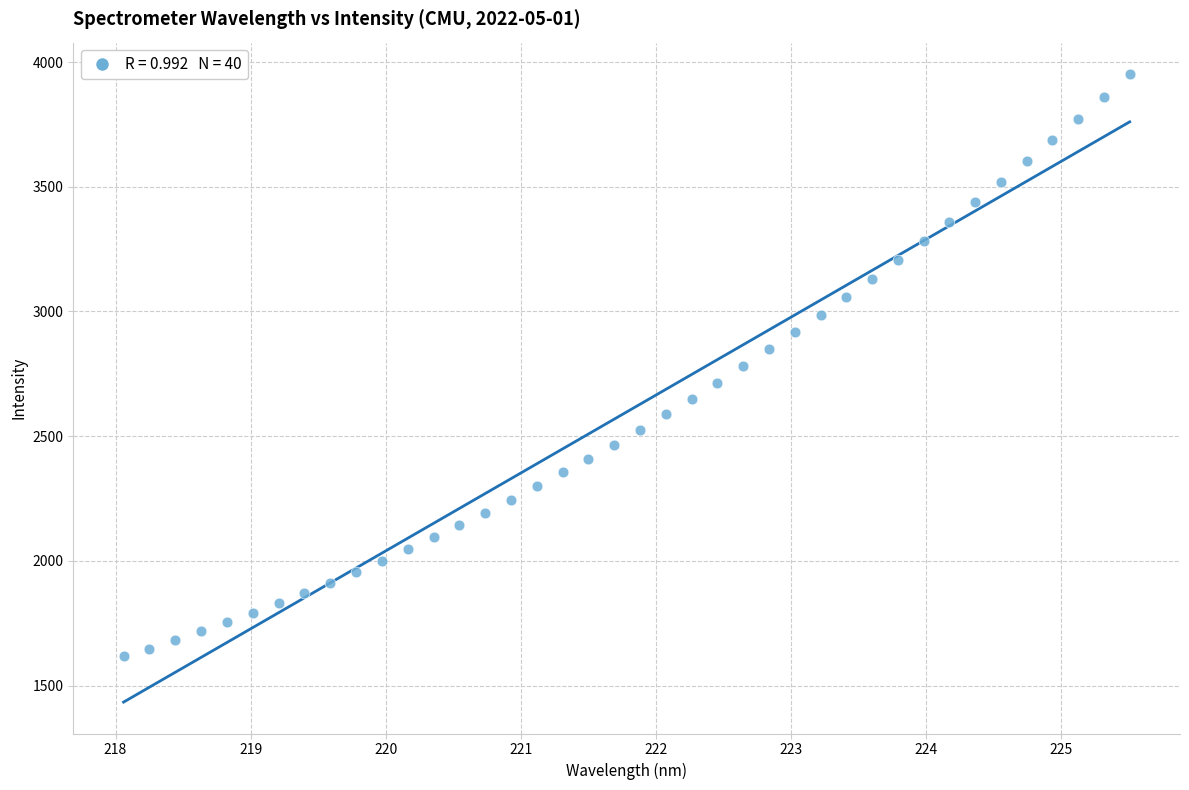

What is the range of Y values (max minus min)?

2335.0